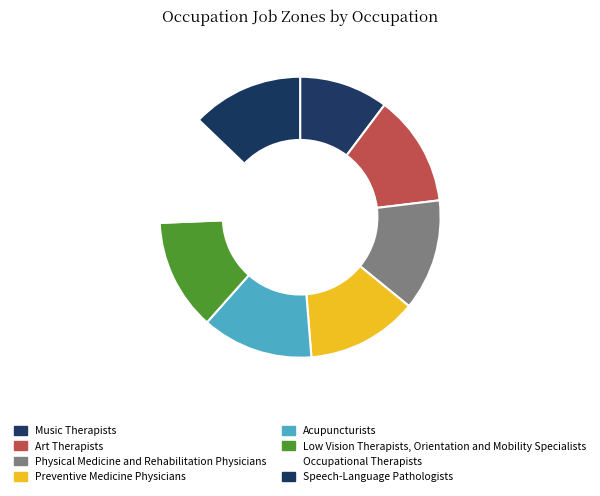

How many slices are in this pie chart?

8